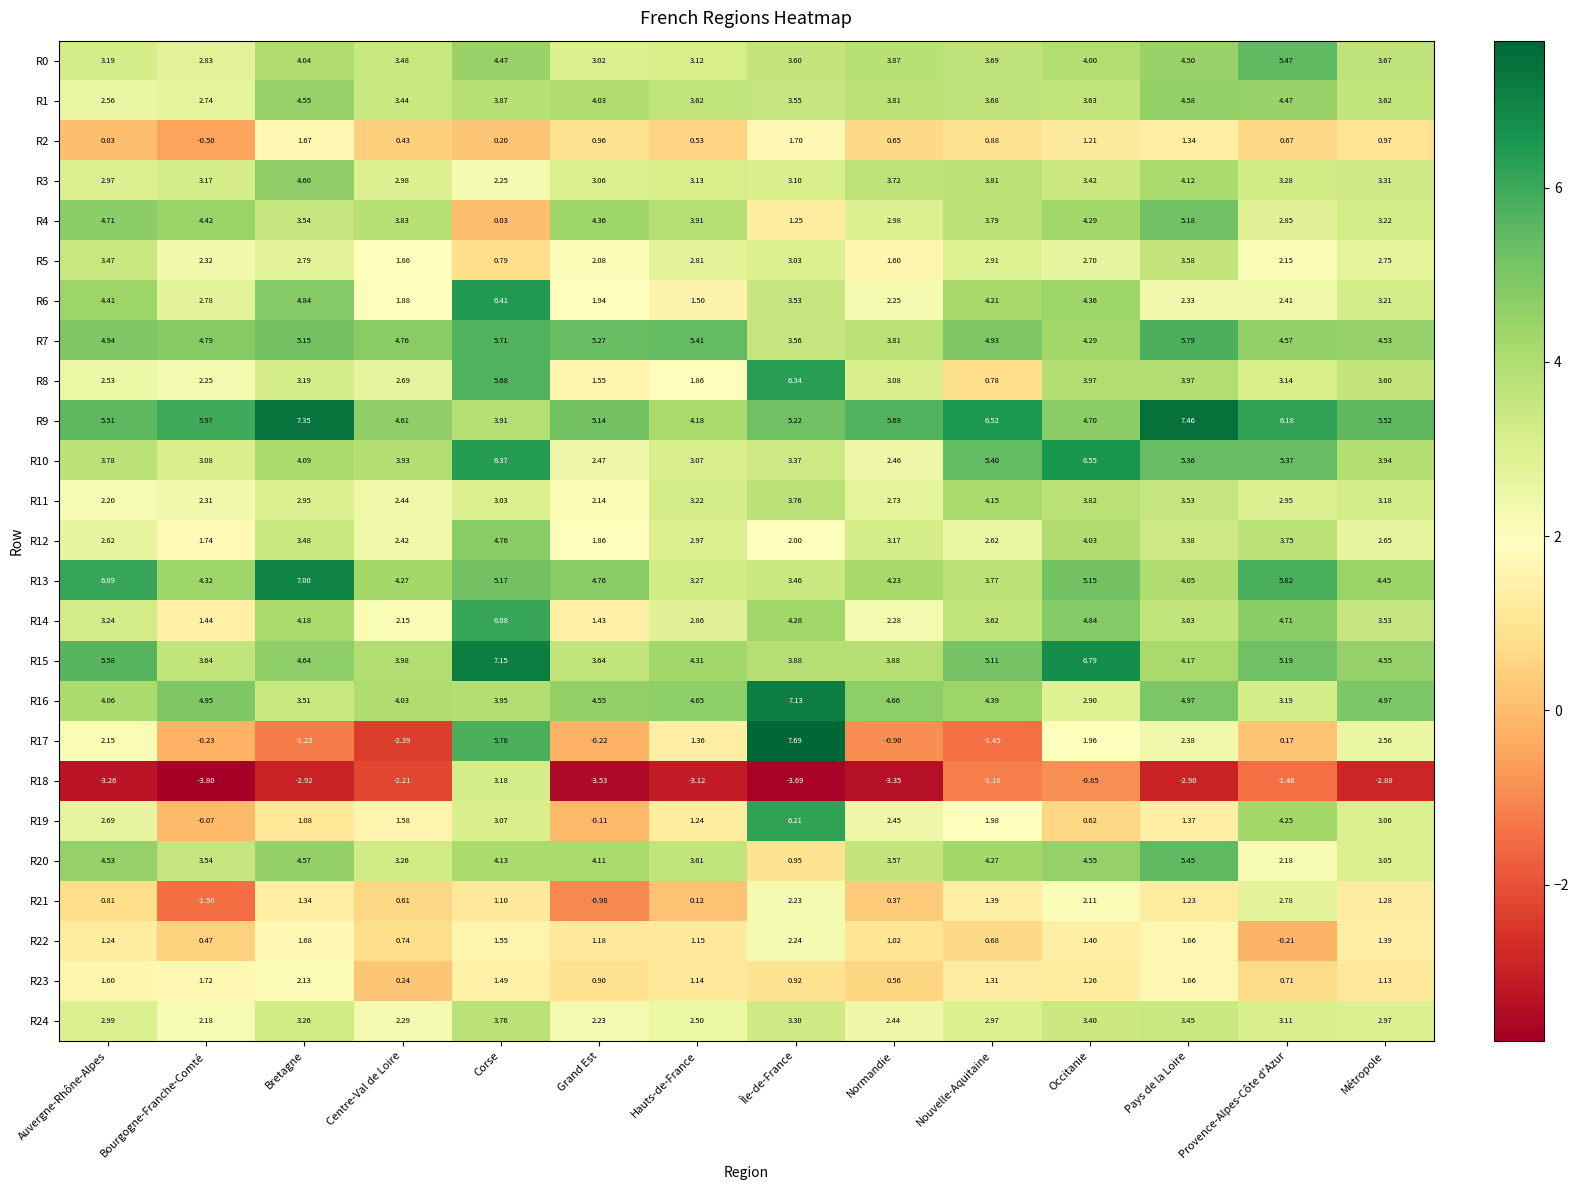

What is the difference between the highest and lowest values at Pays de la Loire?

10.4